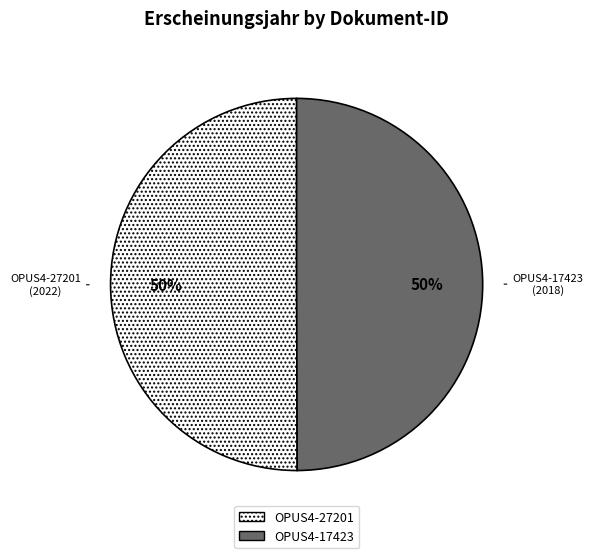

The OPUS4-17423 slice represents 64% of the pie. True or false?

False